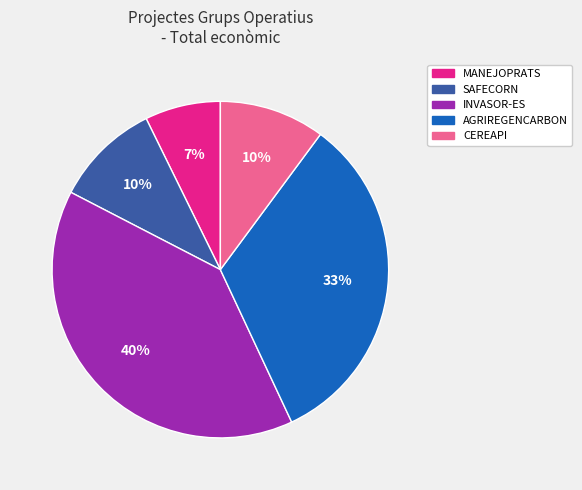

Is there a majority slice in this chart?

No